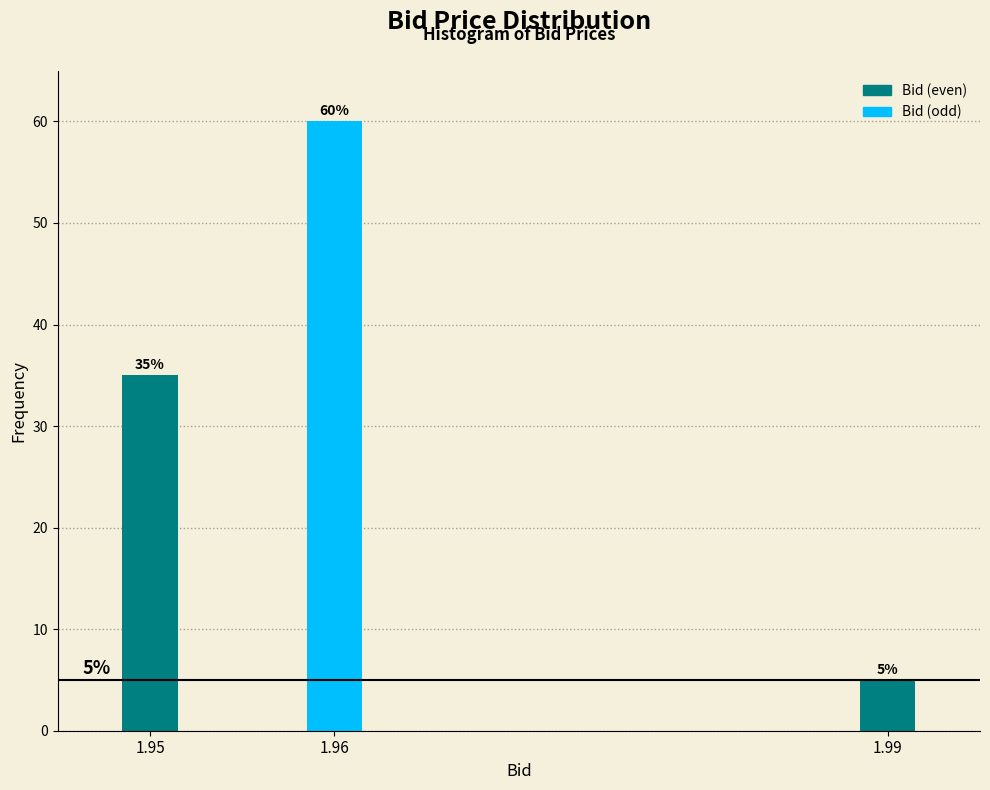

Reading left to right, what are all the values shown in this chart?

1.95=35	1.96=60	1.99=5